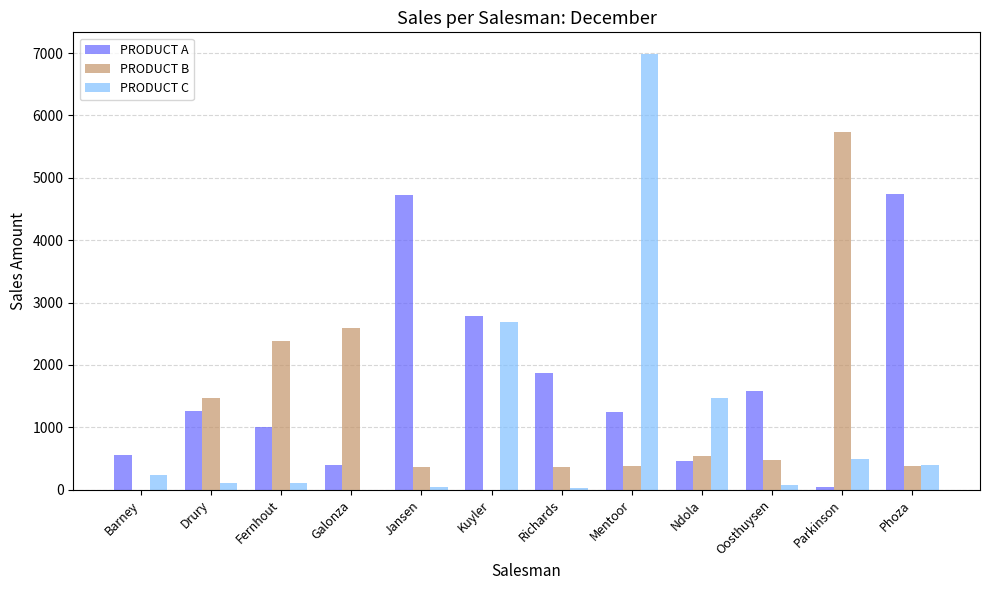

Is it true that PRODUCT C equals 233.9 at Barney?

True